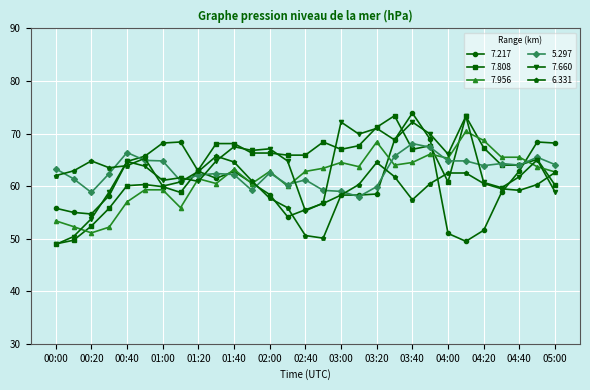

What is the value of the 7.808 point at the 16th from the left?

68.4